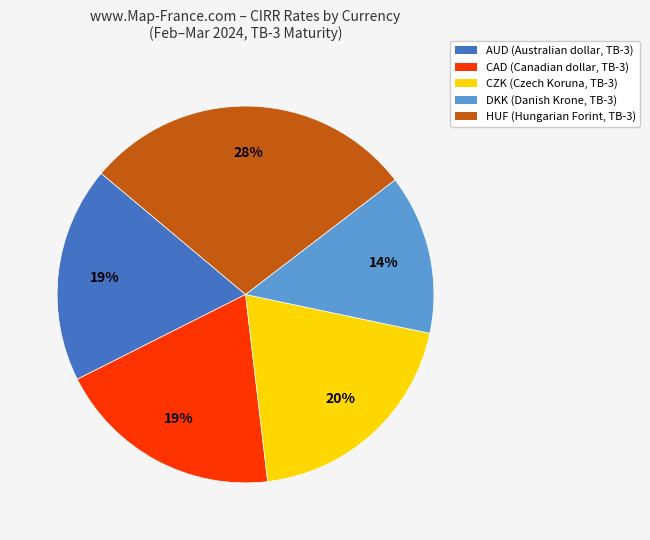

Does any single category account for the majority?

No